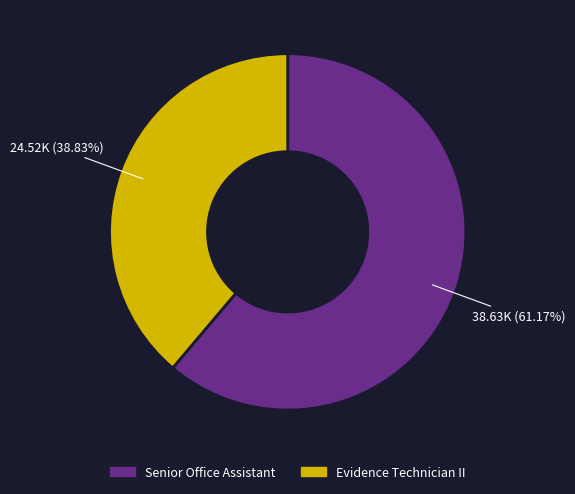

Approximately how many times larger is the value at Senior Office Assistant compared to Evidence Technician II?

1.6